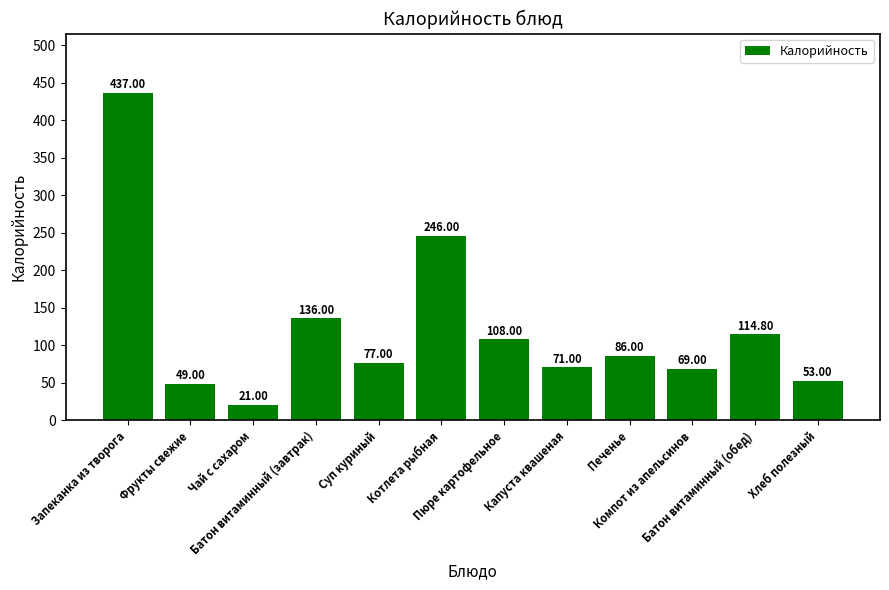

The chart shows a value of 246.0 at Котлета рыбная. True or false?

True